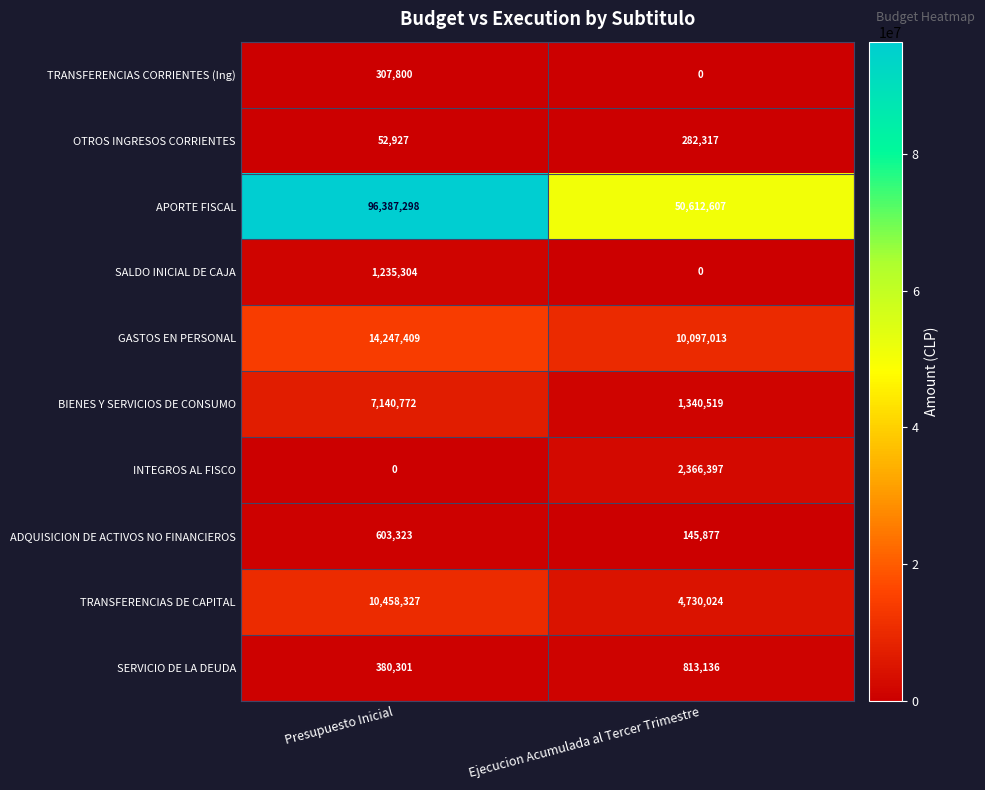

What is the difference between the maximum and minimum values in the SERVICIO DE LA DEUDA series?

432835